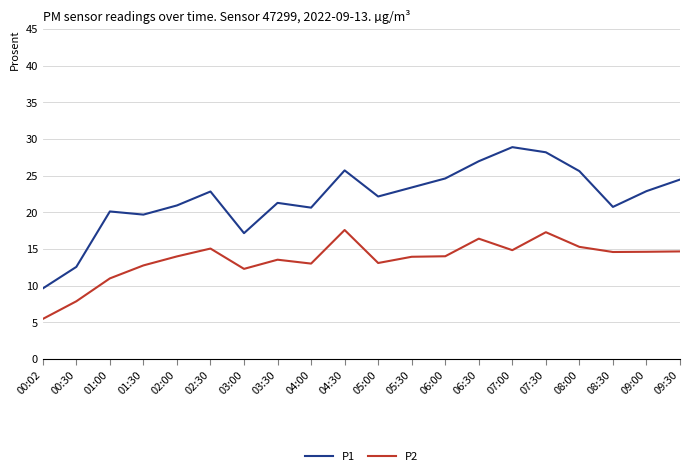

What is the approximate value of P2 at 05:00?

13.1